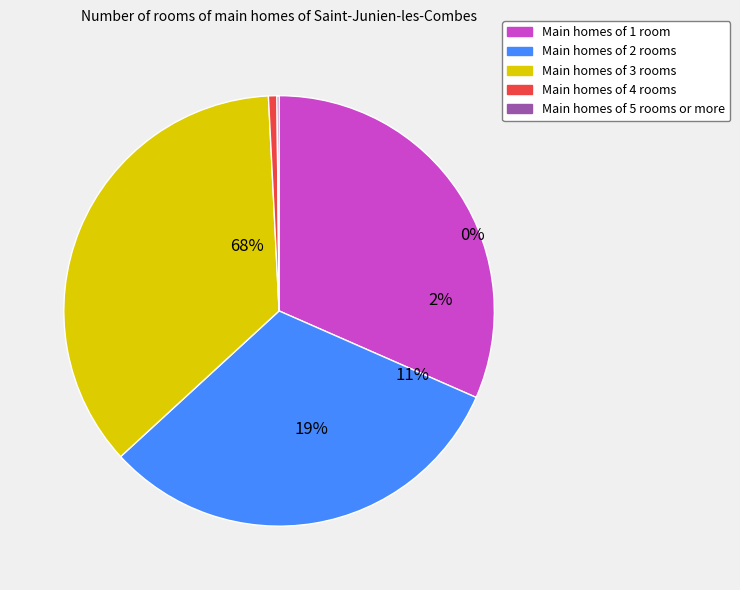

The Dry matter slice represents 19% of the pie. True or false?

False